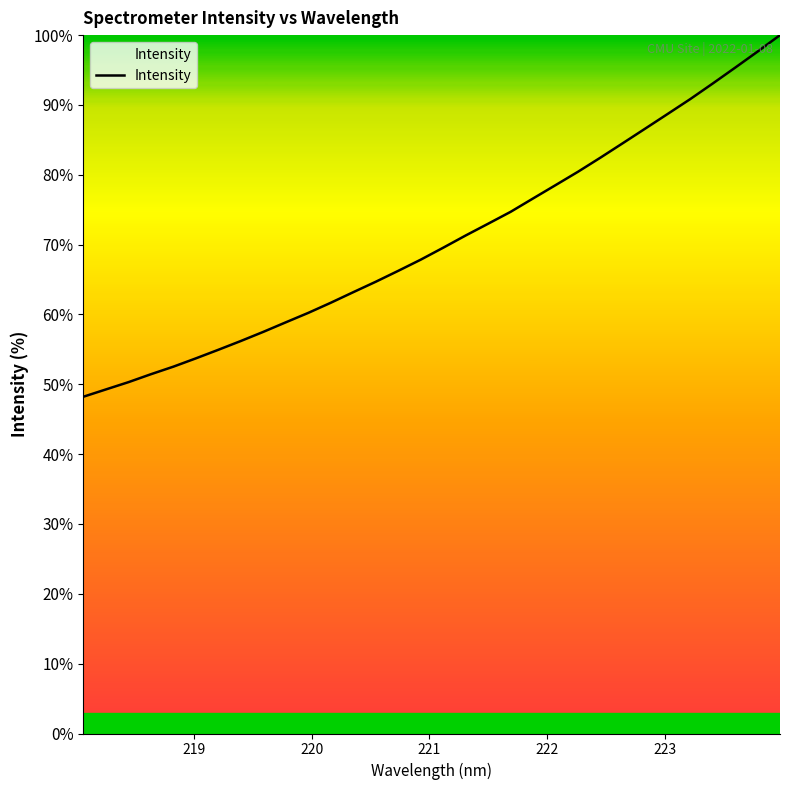

What is the minimum value shown in the chart?

48.2